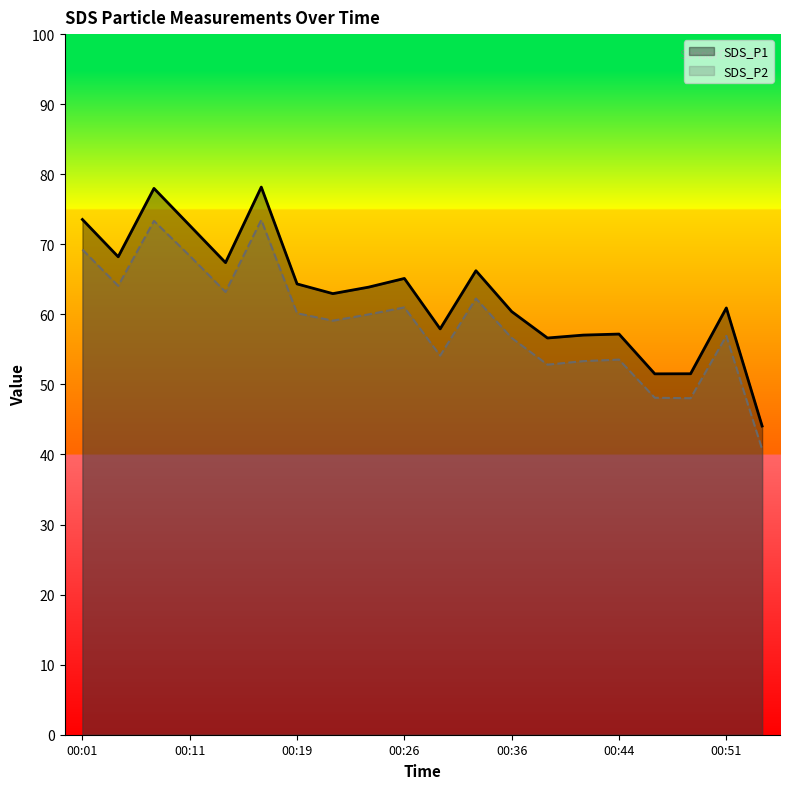

At which label is SDS_P2 closest to 182?

00:51